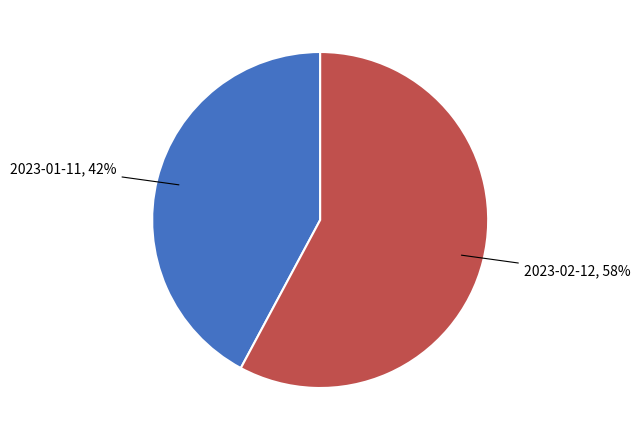

Which has a higher value, 2023-02-12 or 2023-01-11?

2023-02-12